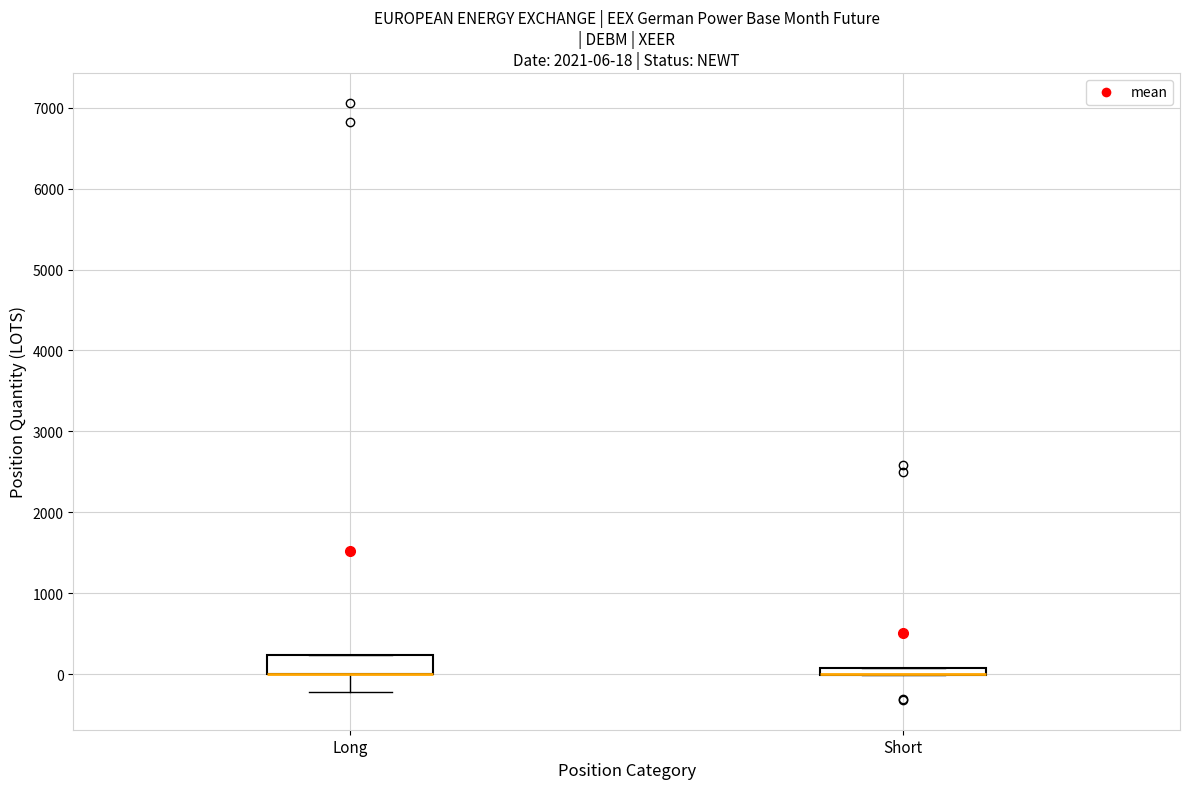

Comparing the boxes themselves (not the whiskers), which one is the tallest?

Long